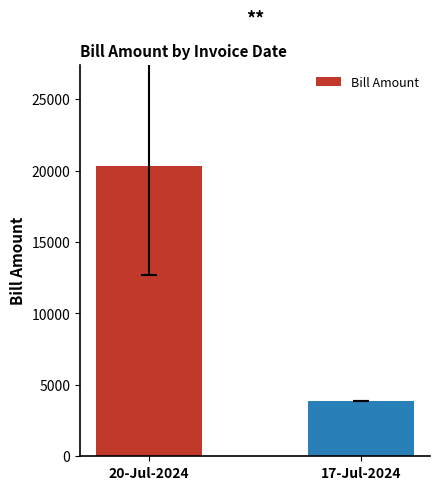

What is the greatest value displayed?

20304.9